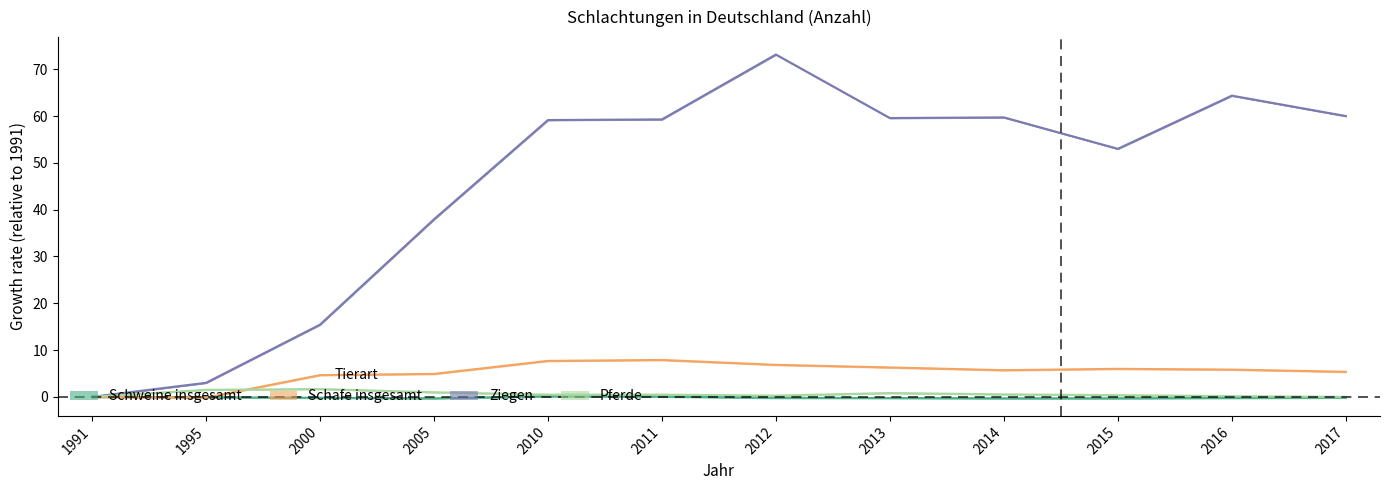

In Pferde, how many points are lower than both neighbors (excluding endpoints)?

2